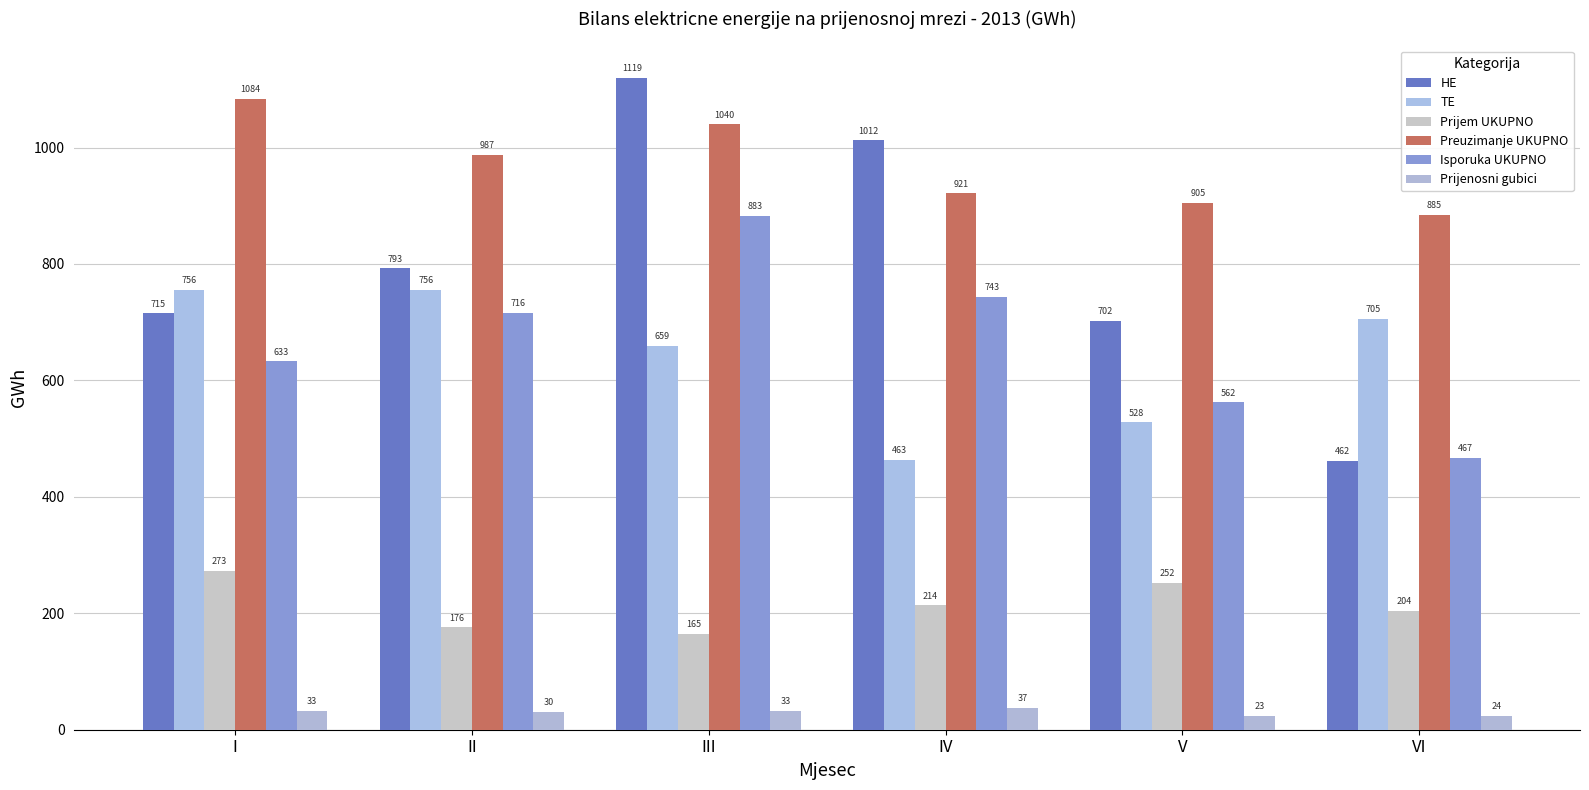

Reading left to right, extract all data points from this chart.

HE: I=715.2	II=792.8	III=1119.3	IV=1012.2	V=702.3	VI=461.6
TE: I=755.6	II=756.0	III=659.4	IV=463.1	V=527.8	VI=705.2
Prijem UKUPNO: I=272.7	II=176.1	III=164.8	IV=213.7	V=251.8	VI=204.4
Preuzimanje UKUPNO: I=1083.9	II=987.3	III=1039.8	IV=921.2	V=904.7	VI=884.8
Isporuka UKUPNO: I=632.5	II=715.7	III=882.8	IV=743.2	V=562.2	VI=467.4
Prijenosni gubici: I=33.0	II=30.4	III=33.0	IV=37.2	V=23.4	VI=23.5